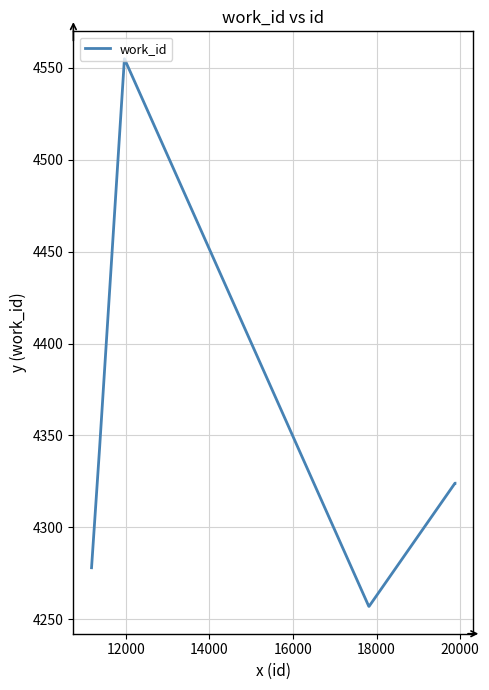

What is the minimum value shown in the chart?

4257